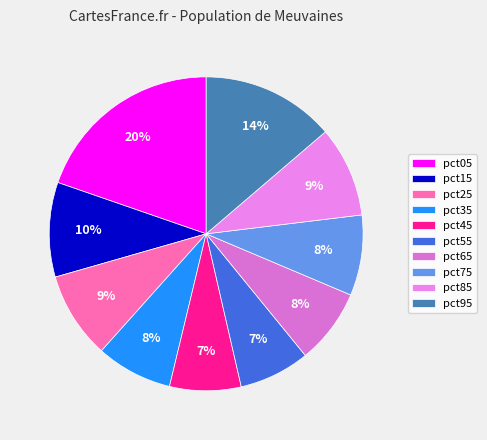

To the nearest percent, what percentage of the pie is pct75?

8%